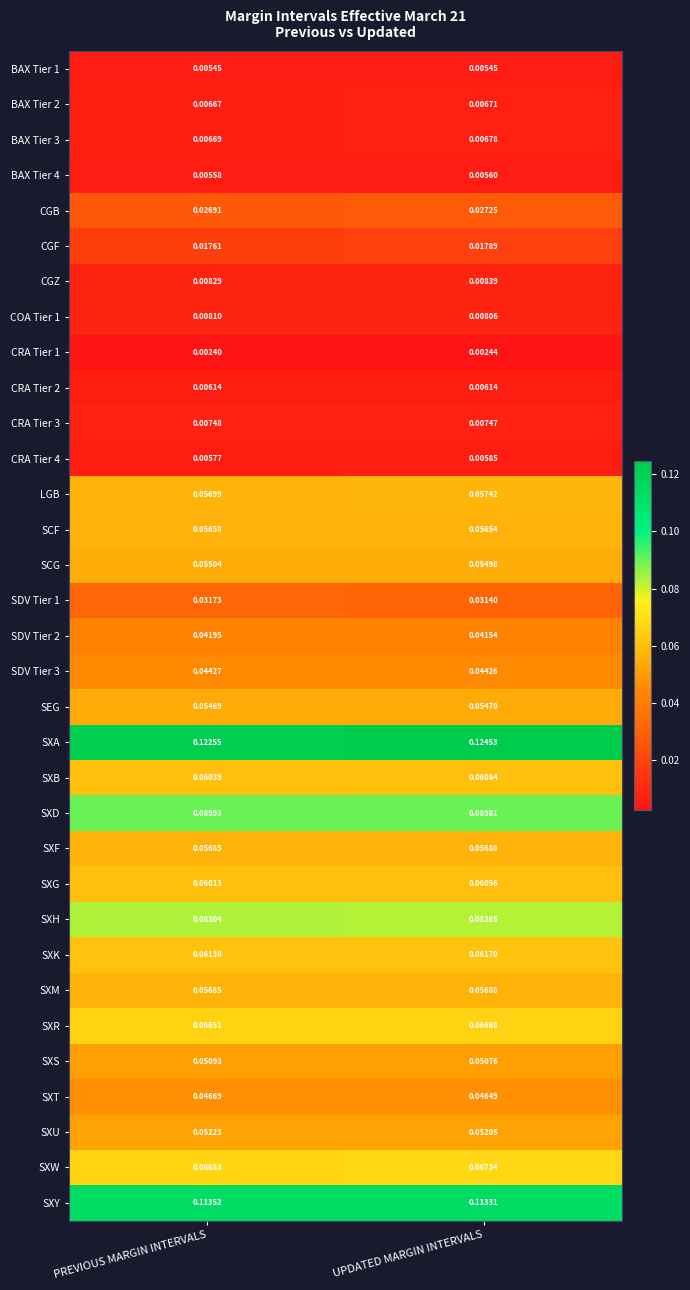

Which series has the widest spread of values?

SXA